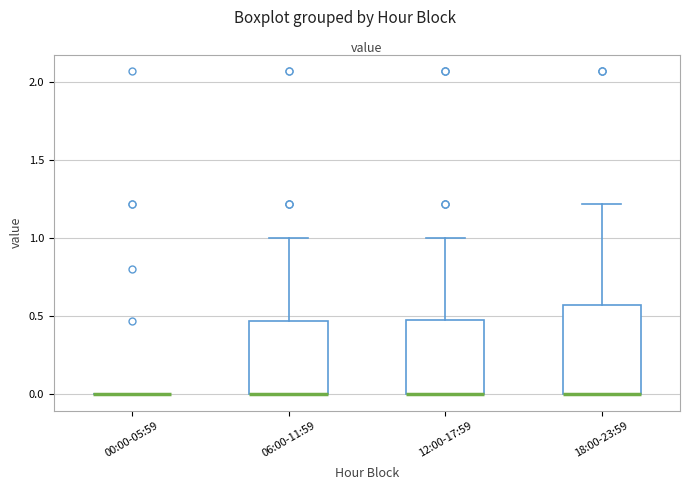

Reading left to right, read every box against the y-axis: the position of its median line, the range the box covers, and the ends of its whiskers. The values are not printed on the chart, so give them approximately, as read against the axis.

00:00-05:59: box collapsed to a line at 0.00, whiskers 0.00 to 0.00
06:00-11:59: median 0.00 (drawn on the box's lower edge), box 0.00 to 0.45, whiskers 0.00 to 1.00
12:00-17:59: median 0.00 (drawn on the box's lower edge), box 0.00 to 0.50, whiskers 0.00 to 1.00
18:00-23:59: median 0.00 (drawn on the box's lower edge), box 0.00 to 0.60, whiskers 0.00 to 1.20